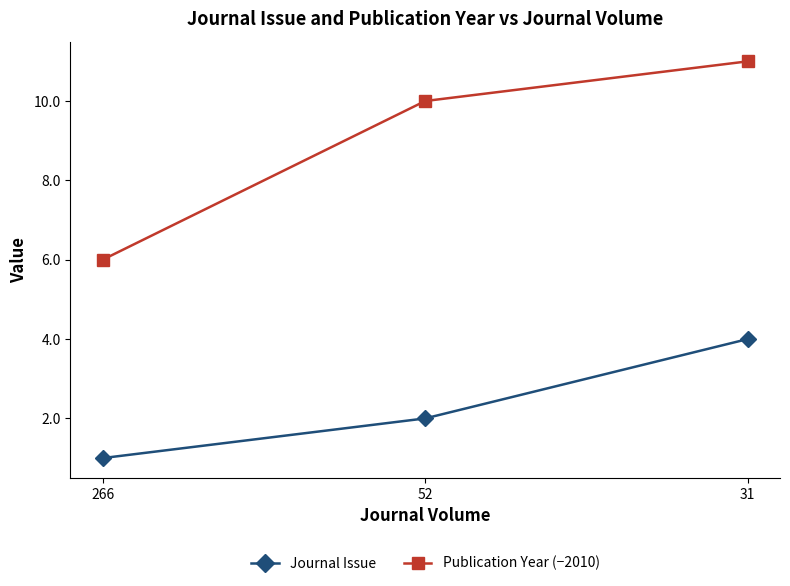

Rank the categories by Journal Issue value from highest to lowest.

31, 52, 266